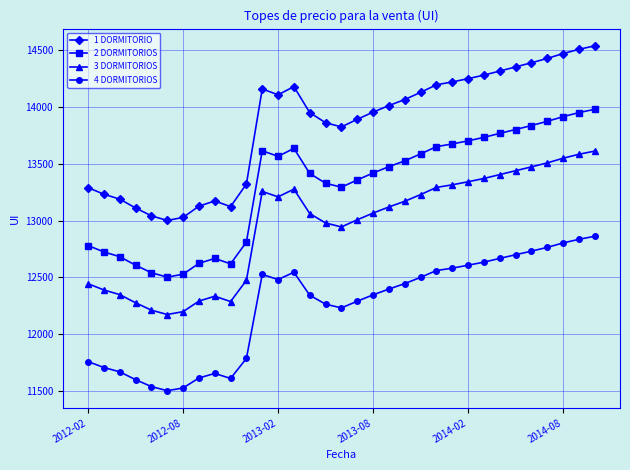

Which series has the widest spread of values?

1 DORMITORIO